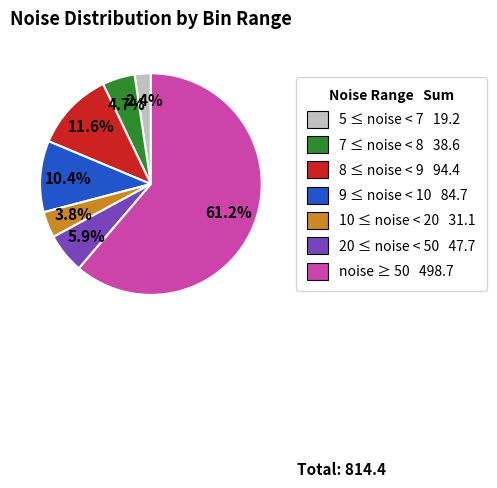

How many segments does this pie chart have?

7